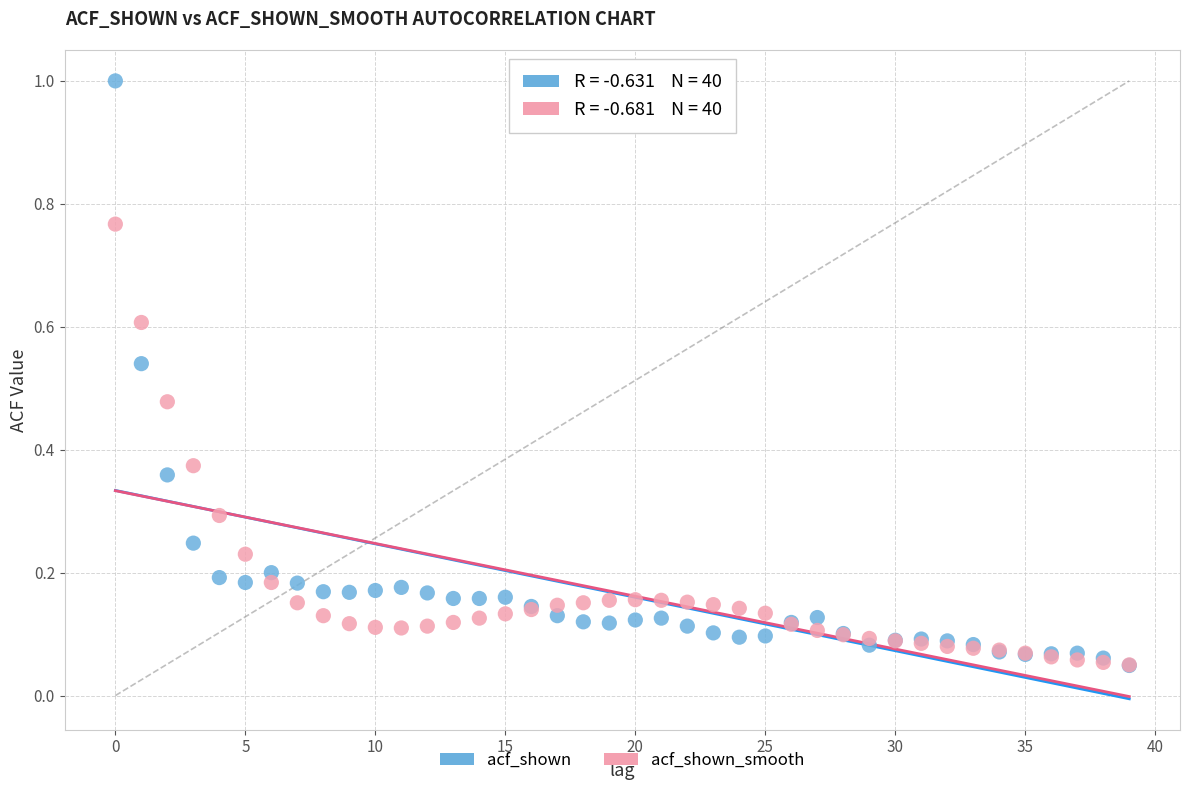

Which series has the widest spread of Y values?

acf_shown